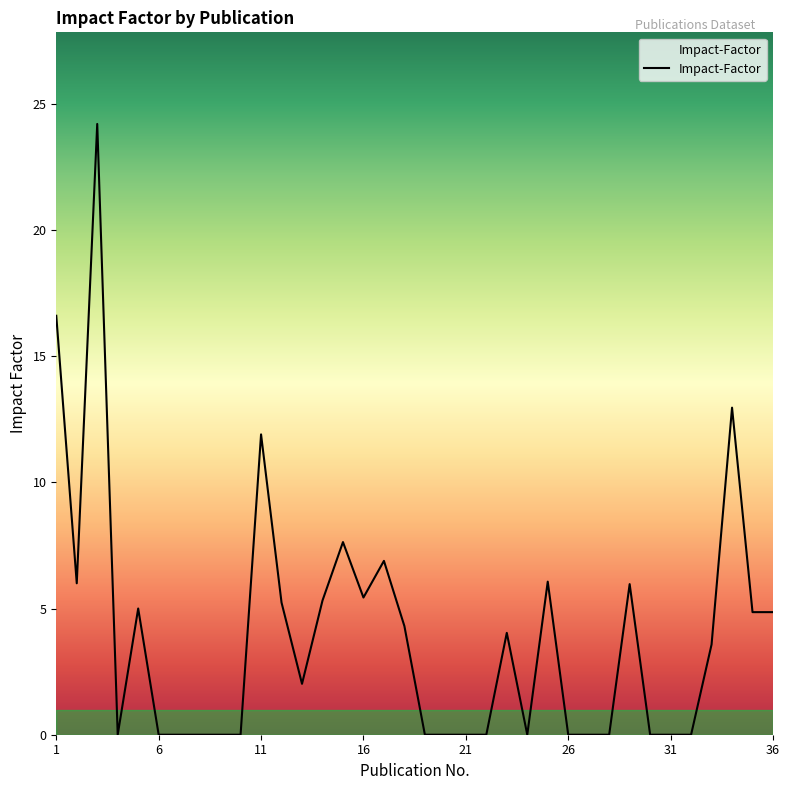

What is the sum of all values?

142.8